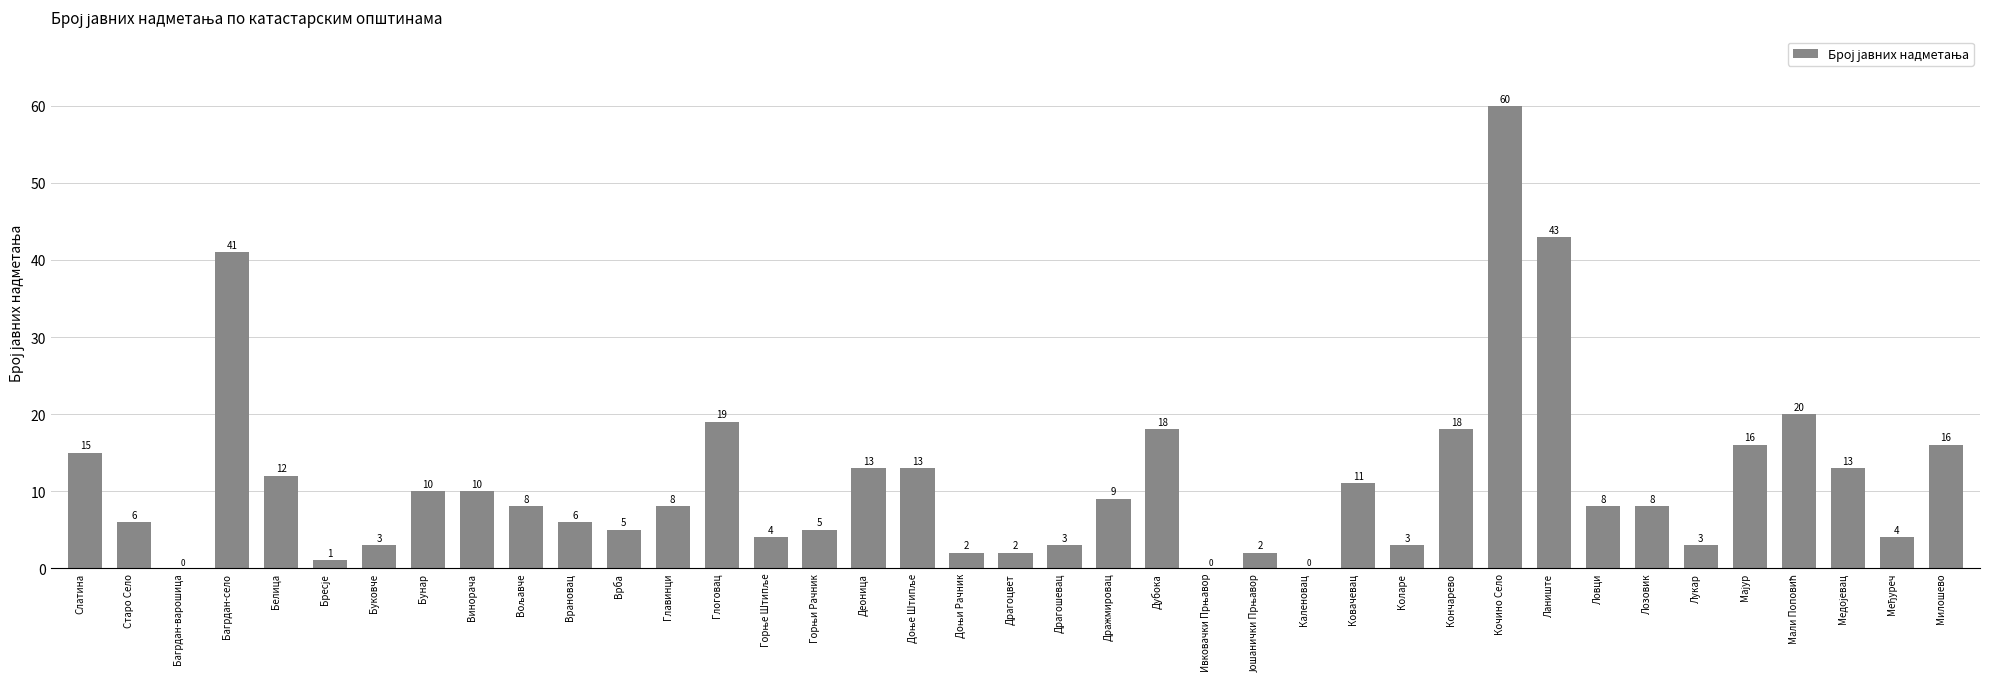

Where does the data first go above 8?

Слатина